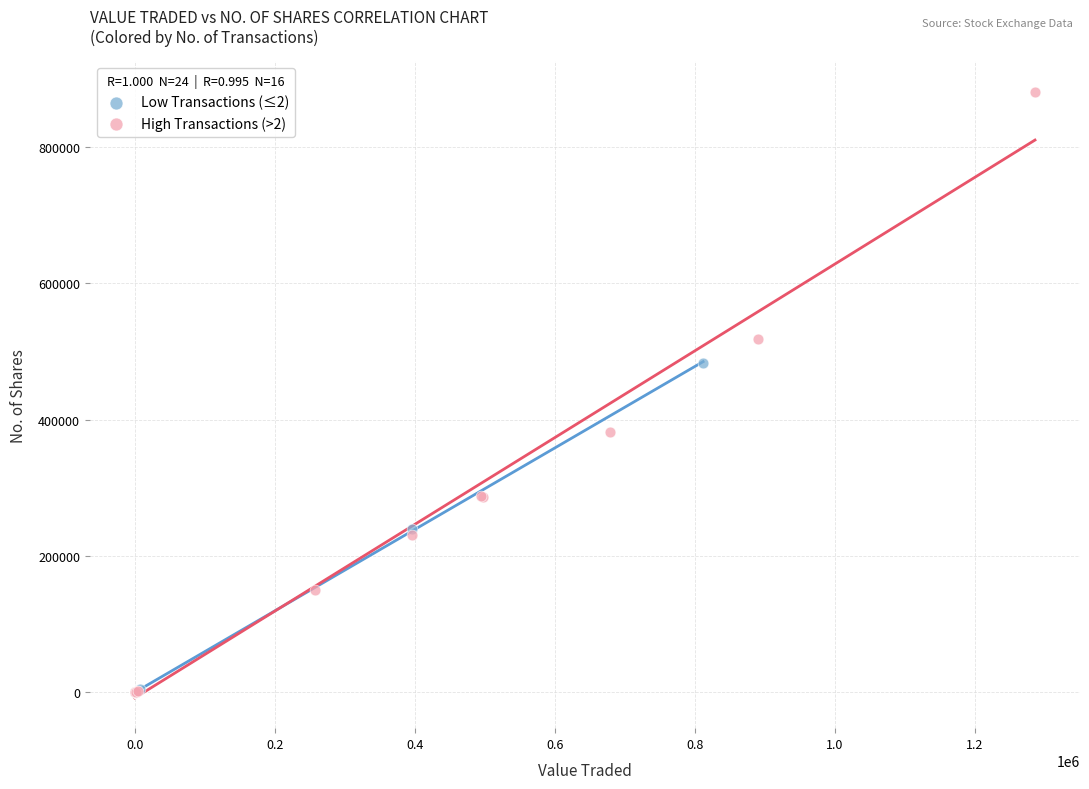

Which series contains the highest Y value?

High Transactions (>2)